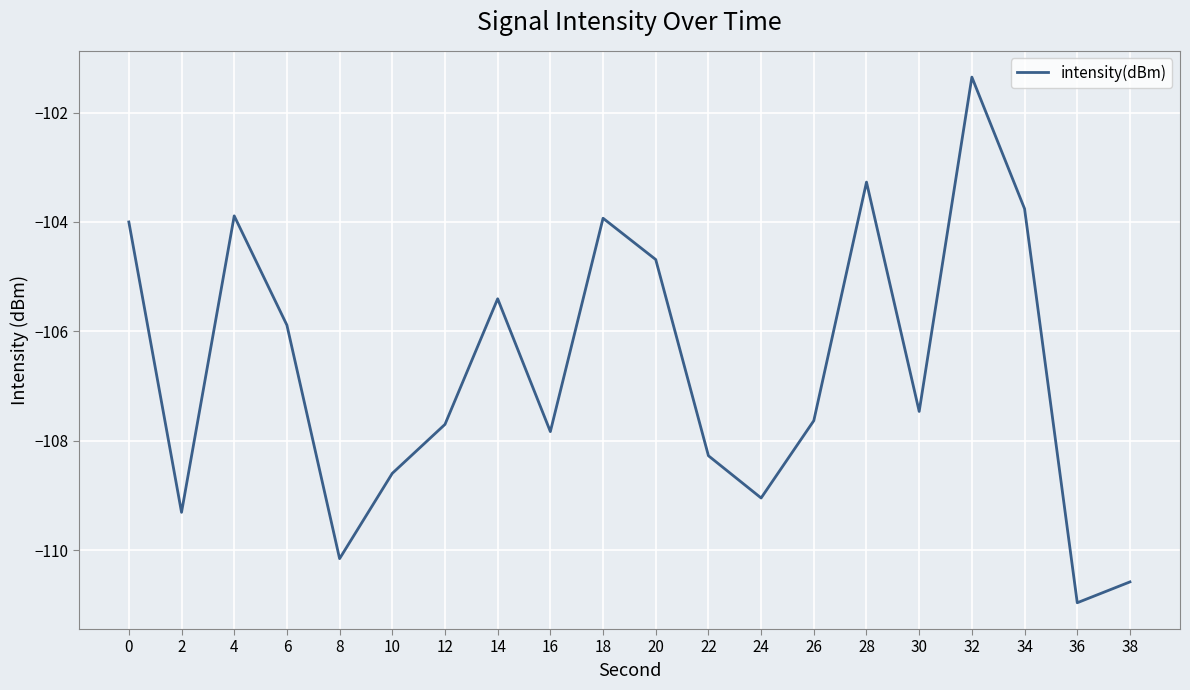

Which category has the highest value across all series?

32